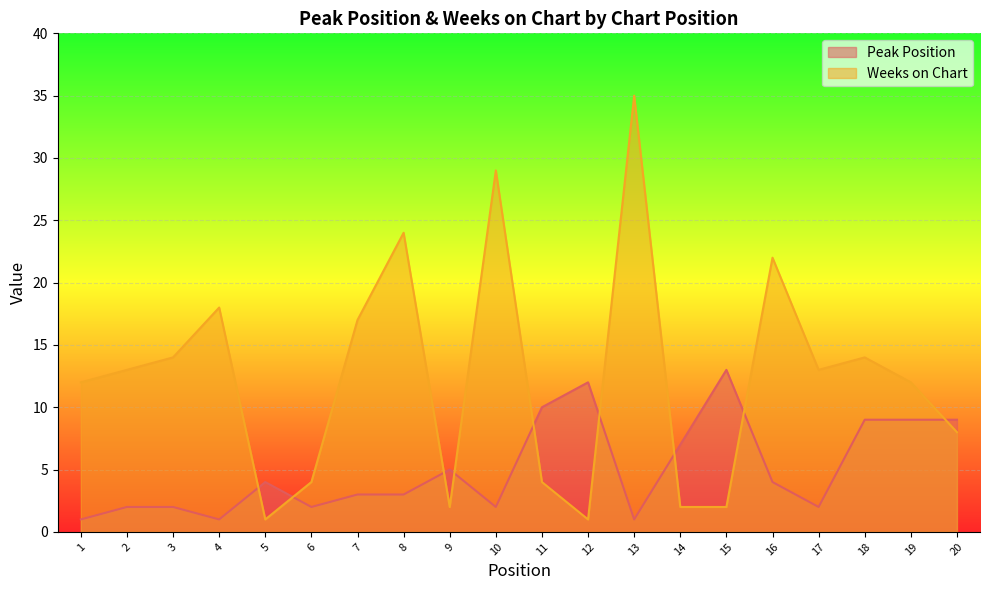

Which series ends up on top after the final intersection of Weeks on Chart and Peak Position?

Peak Position